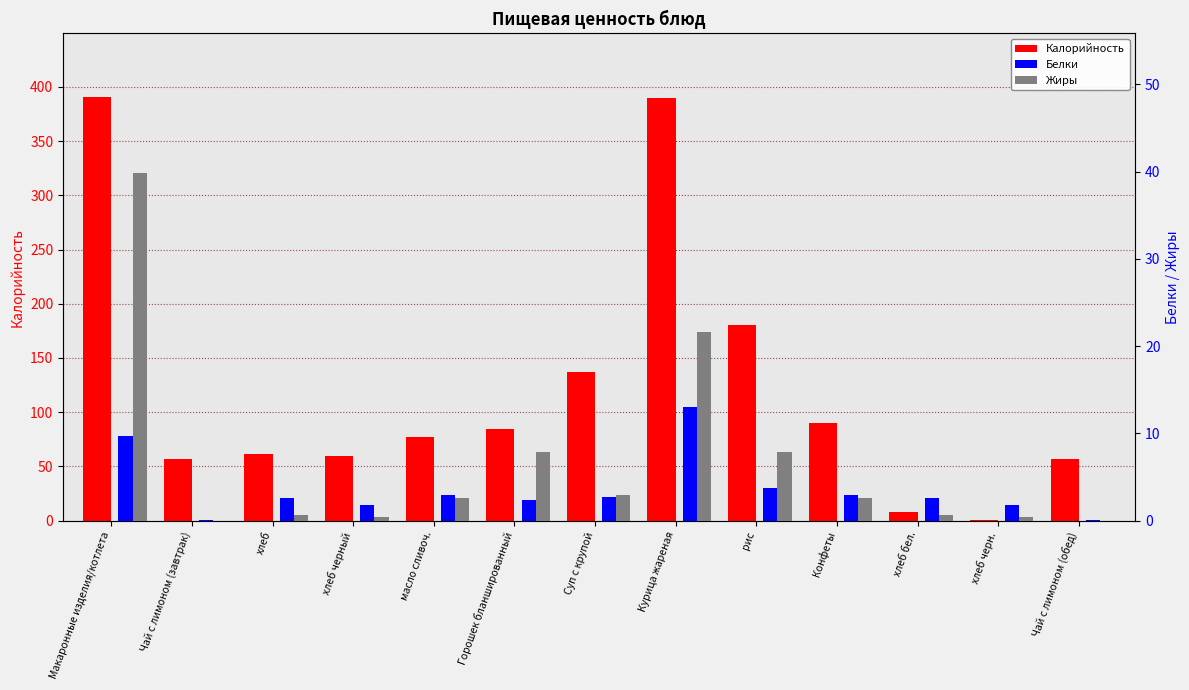

Which category has the lowest value across all series?

Чай с лимоном (завтрак)